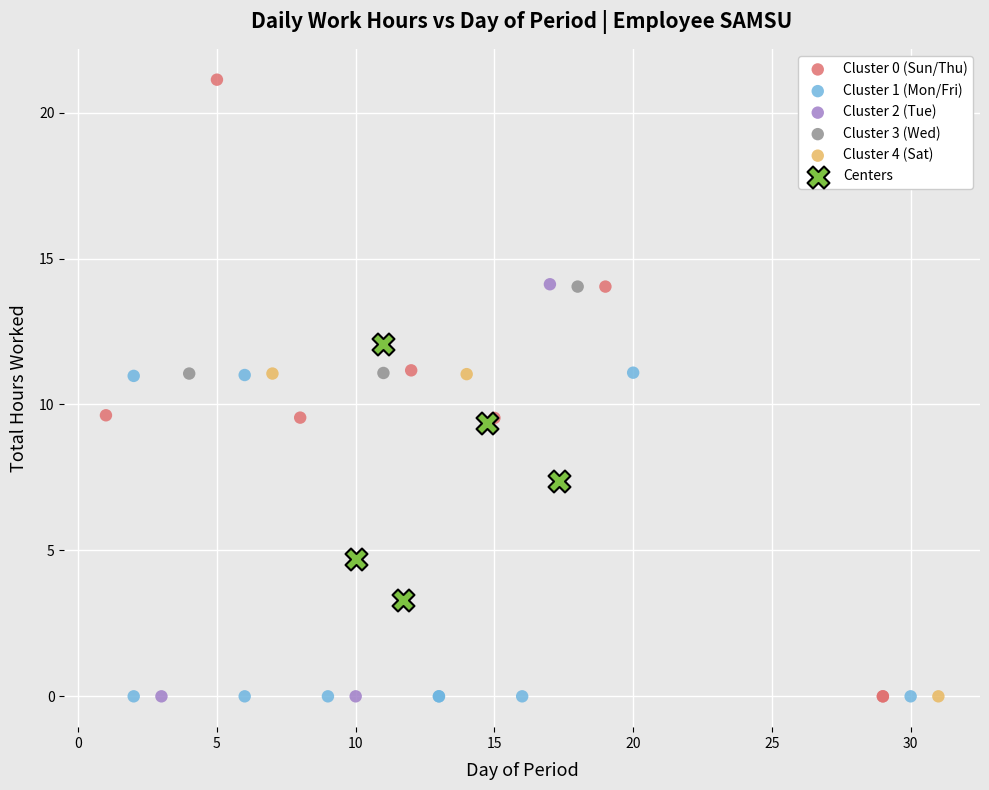

Which series reaches the maximum Y coordinate?

Cluster 0 (Sun/Thu)